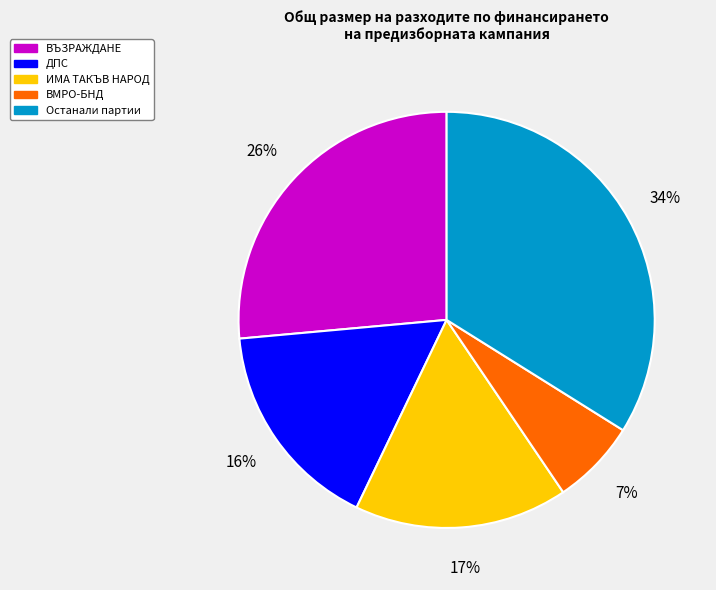

Is there any slice that represents more than half of the pie?

No